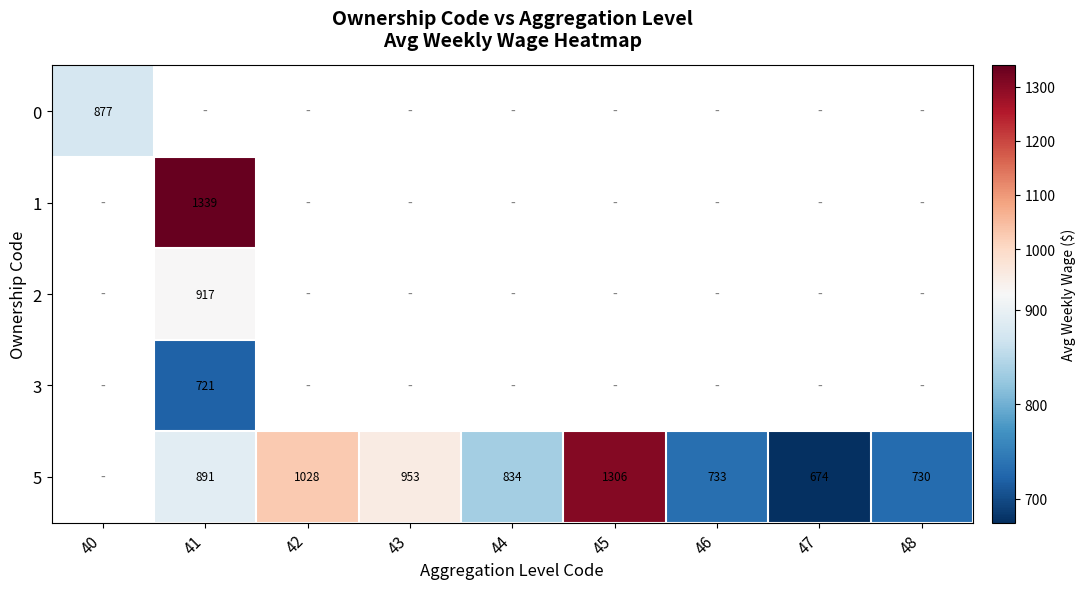

True or false: 0 has a value of 1189 at 40.

False